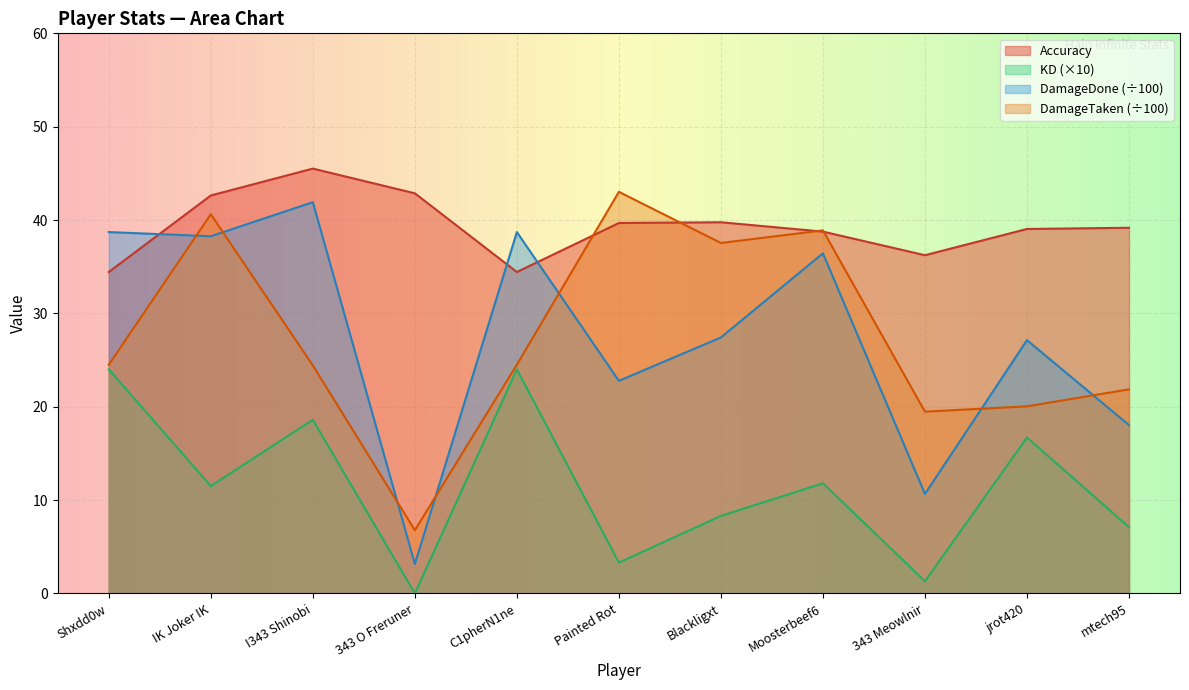

What is the difference between the highest and lowest values at 343 Meowlnir?

34.9